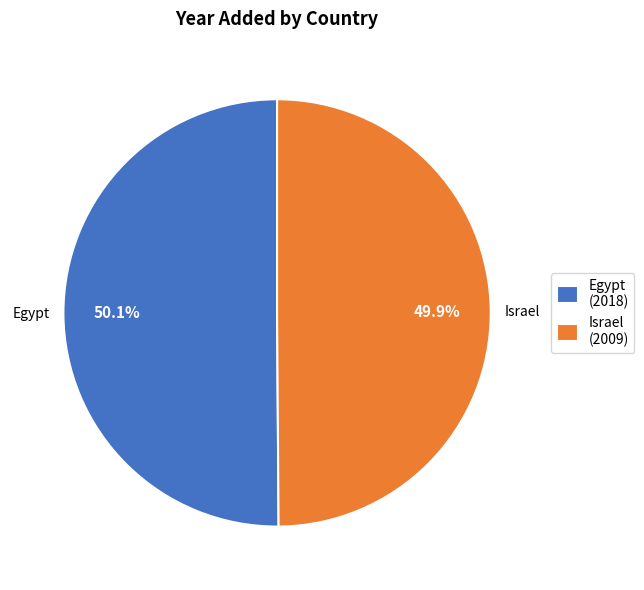

To the nearest percent, what percentage of the pie is Israel?

50%